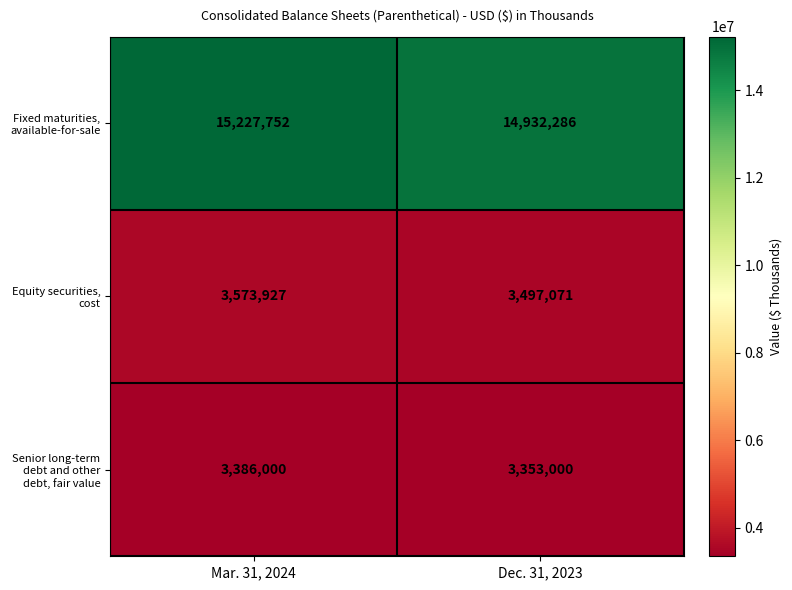

How many categories are shown in the chart?

2